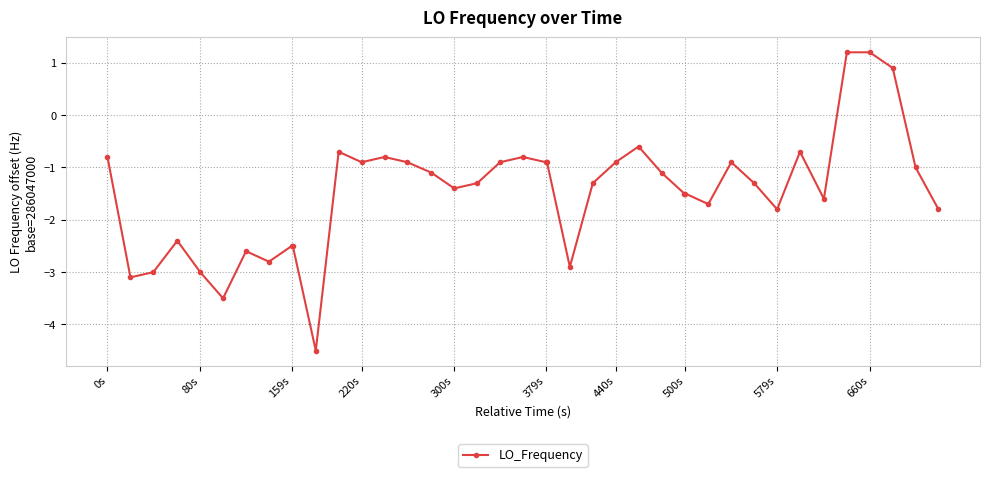

What is the difference between the second highest and minimum values?

5.7